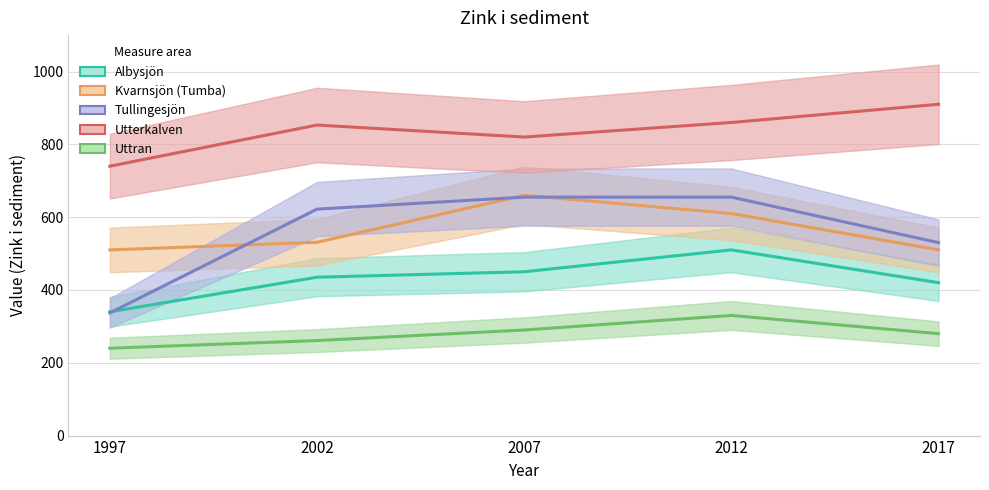

Reading left to right, what are all the values shown in this chart?

Albysjön: 1997=340	2002=435	2007=450	2012=510	2017=420
Kvarnsjön (Tumba): 1997=510	2002=531	2007=660	2012=610	2017=510
Tullingesjön: 1997=337	2002=622	2007=655	2012=655	2017=530
Utterkalven: 1997=740	2002=853	2007=820	2012=860	2017=910
Uttran: 1997=240	2002=261	2007=290	2012=330	2017=280